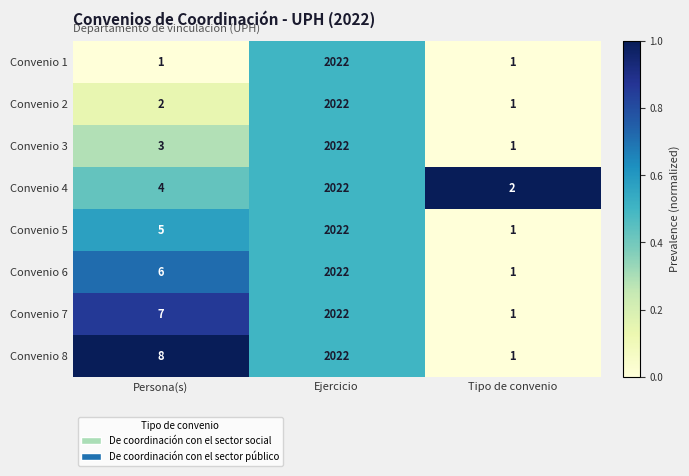

The value of Convenio 1 at Persona(s) is 2. True or false?

False